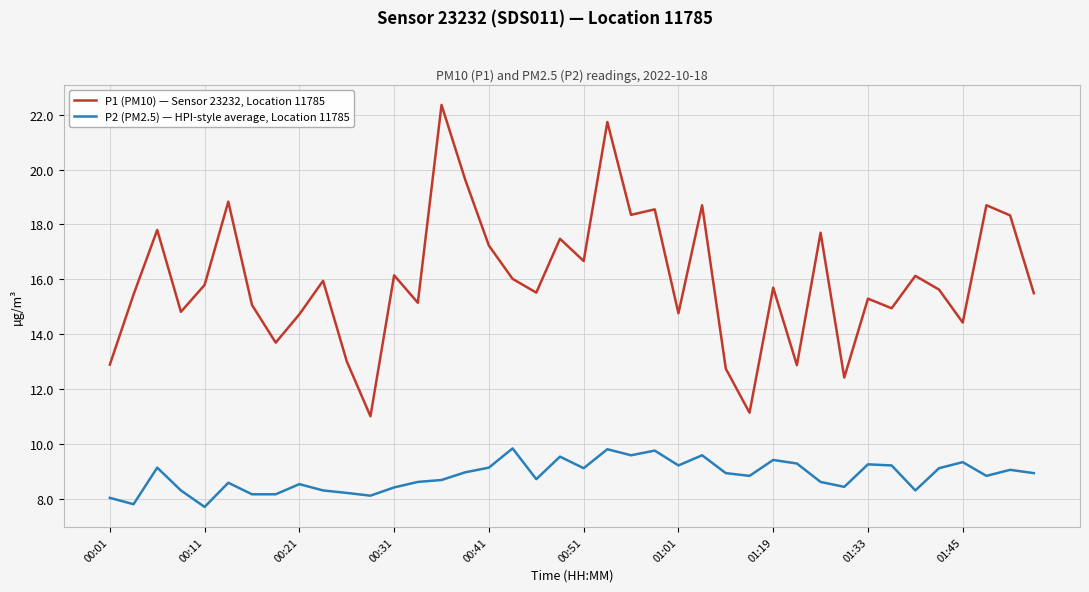

List the series in order of their peak value, highest first.

P1 (PM10) — Sensor 23232, Location 11785, P2 (PM2.5) — HPI-style average, Location 11785